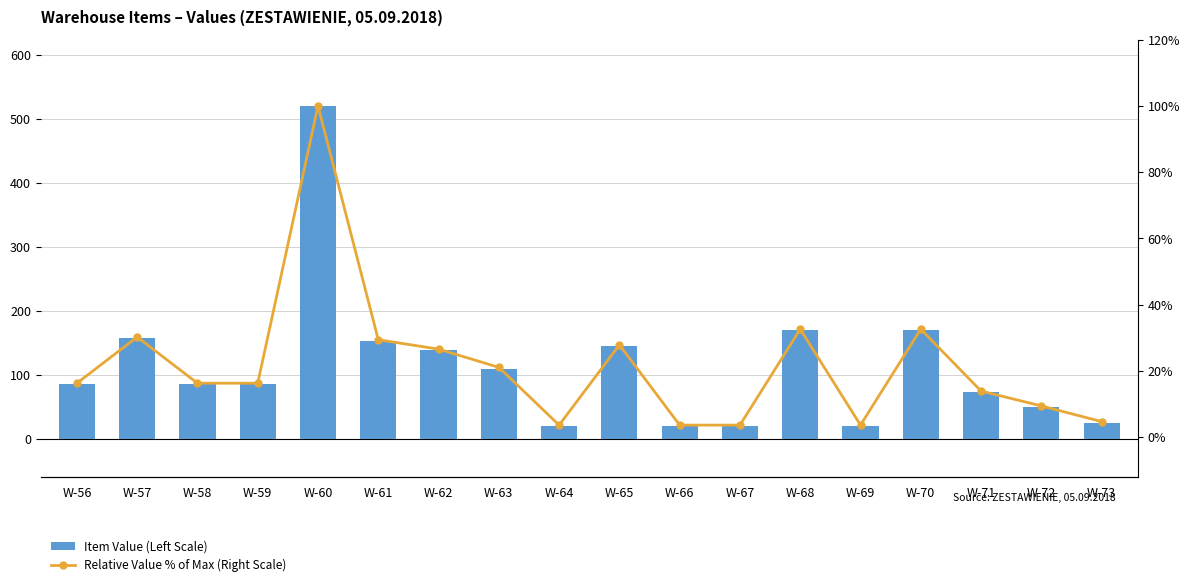

What is the maximum value shown in the chart?

520.3